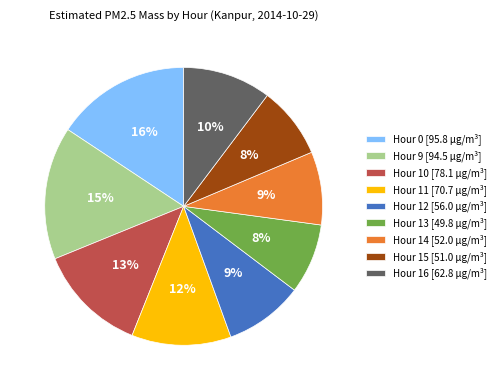

The Hour 14 [52.0 µg/m³] slice represents 9% of the pie. True or false?

True